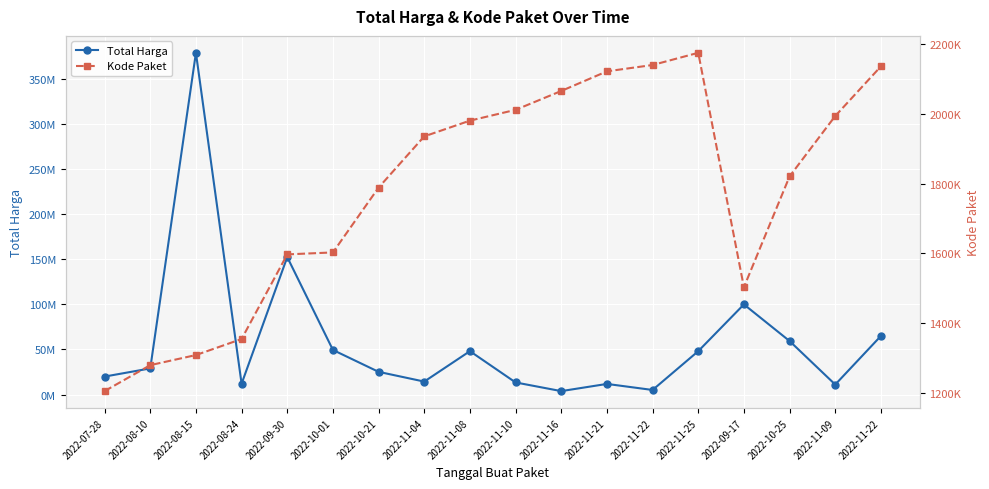

Is the value of Total Harga at 2022-11-22 greater than the value of Kode Paket at 2022-11-08?

Yes